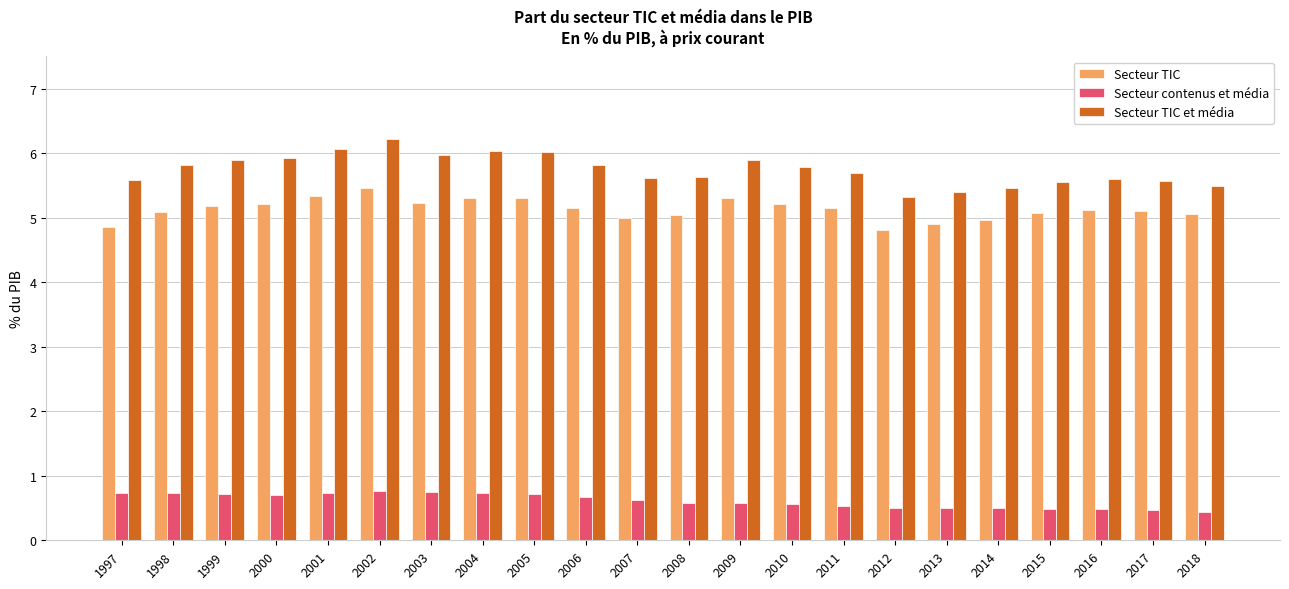

At 1997, list the series in order from smallest to largest.

Secteur contenus et média, Secteur TIC, Secteur TIC et média